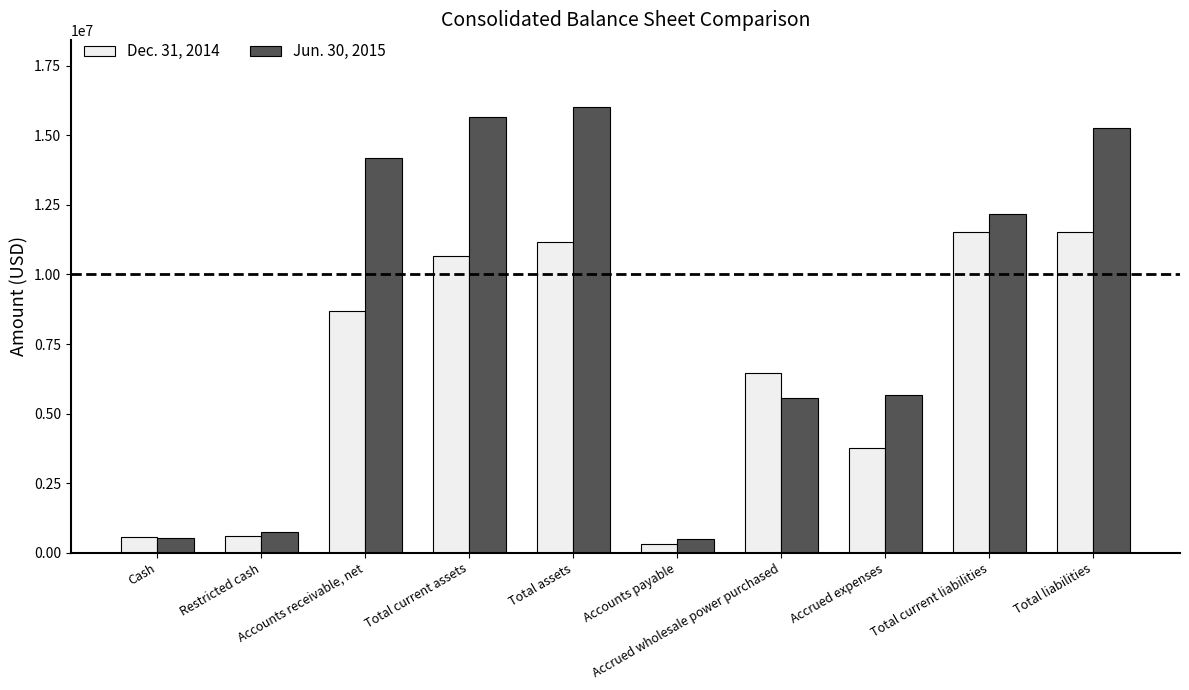

Are the bars grouped side by side (vs. stacked)?

Yes